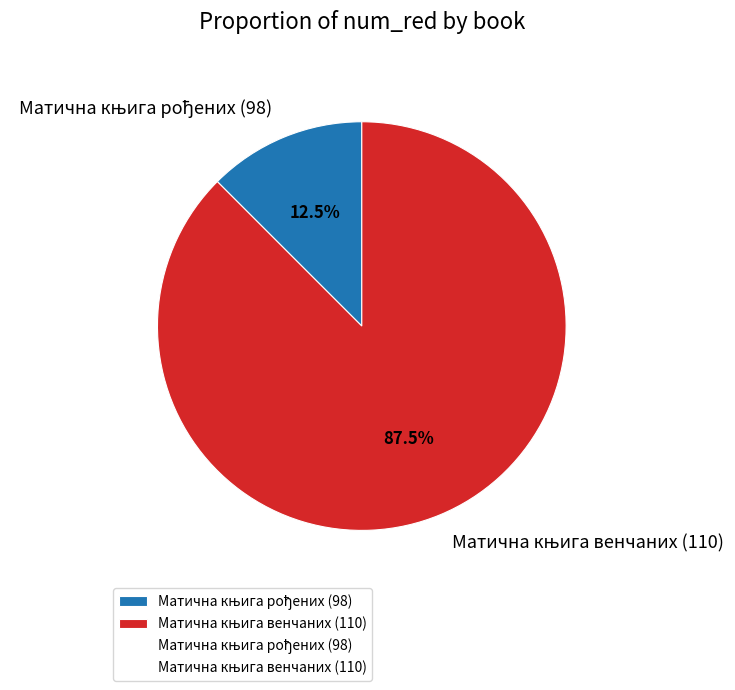

To the nearest percent, what is the average slice percentage?

50%